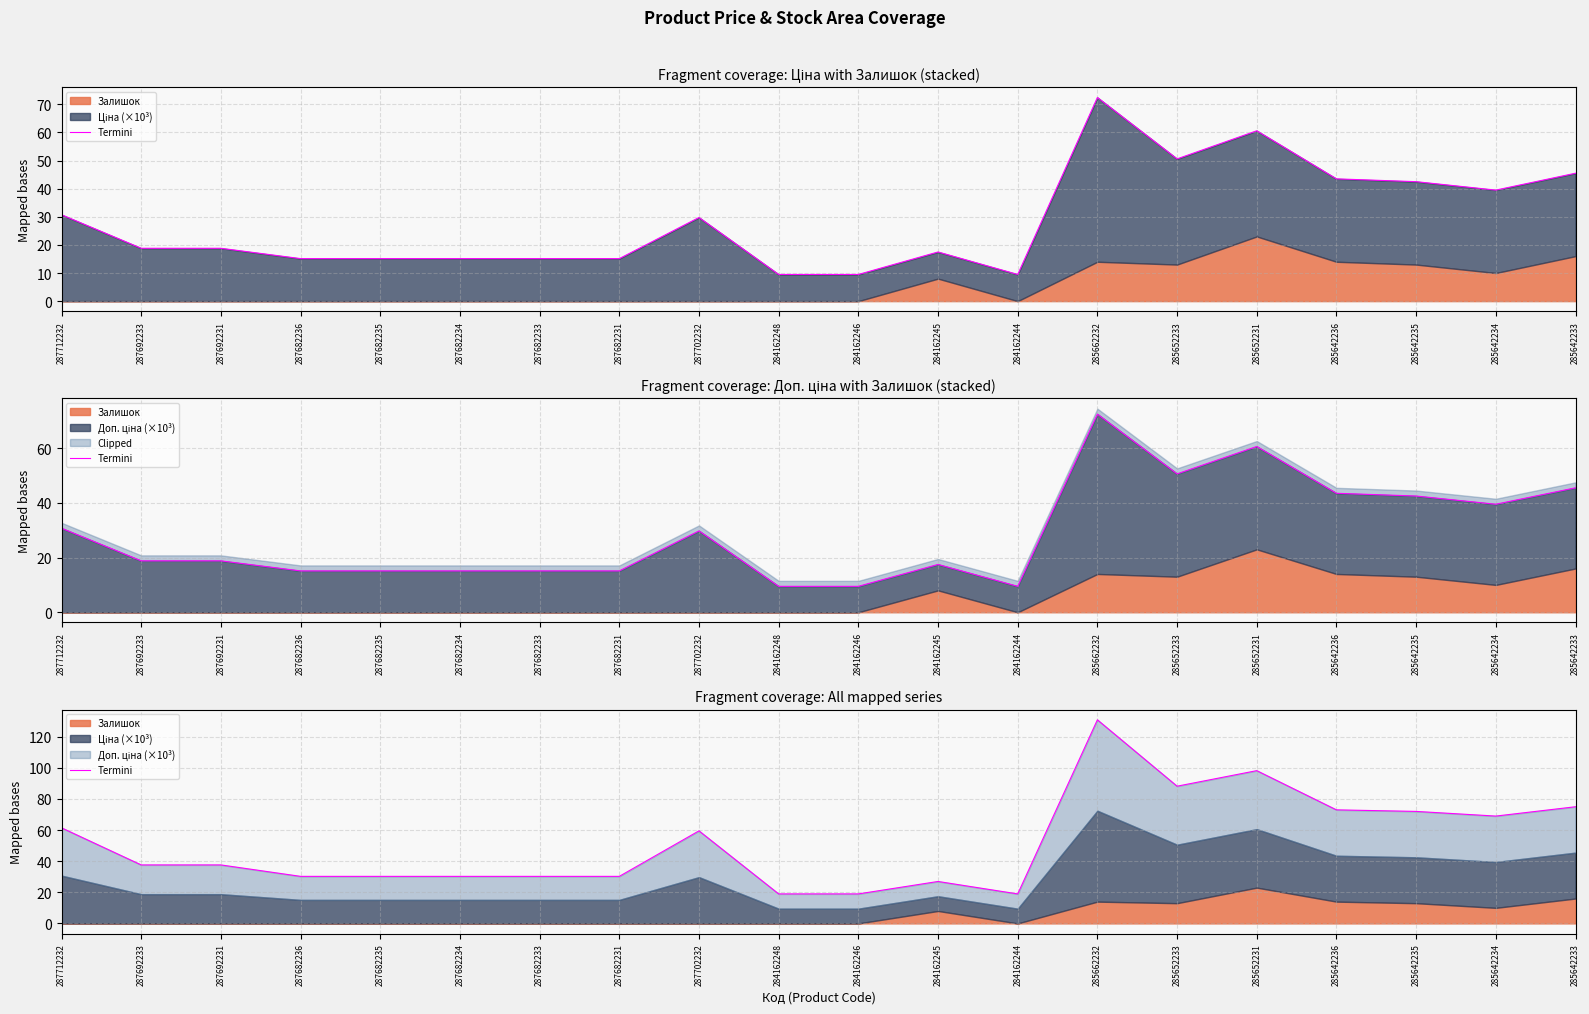

Which category has the lowest value across all series?

284162248